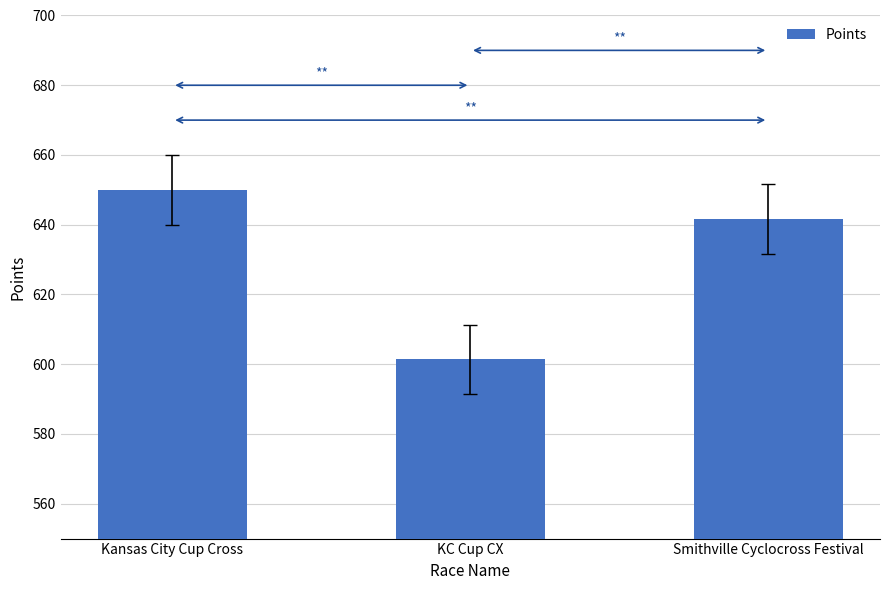

Approximately how many times larger is the value at Smithville Cyclocross Festival compared to KC Cup CX?

1.1